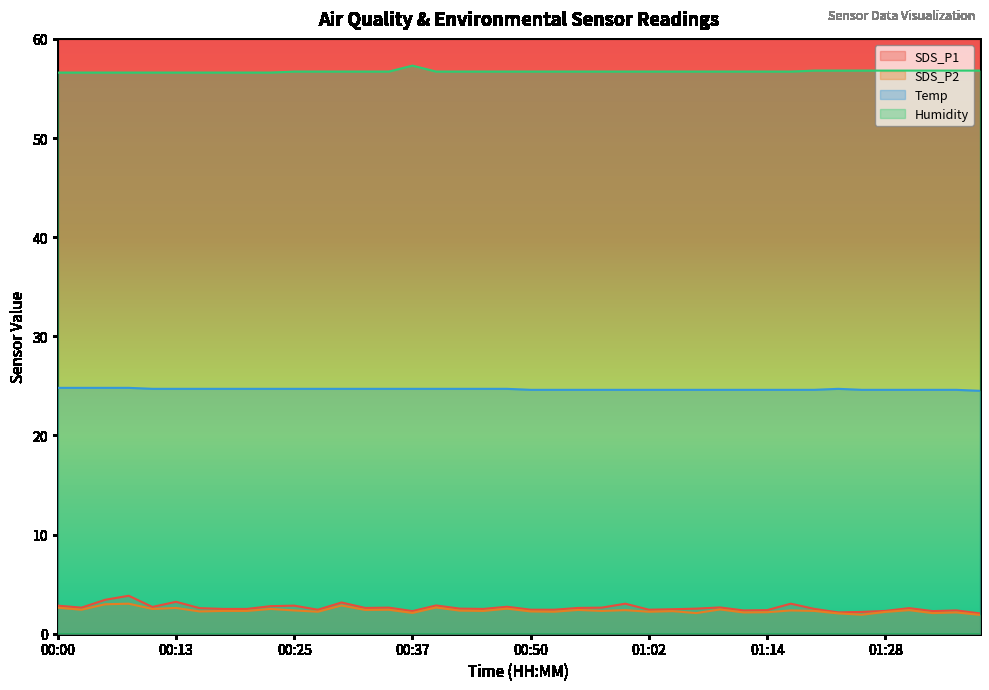

Is the value of SDS_P2 at 00:55 greater than the value of Temp at 00:10?

No